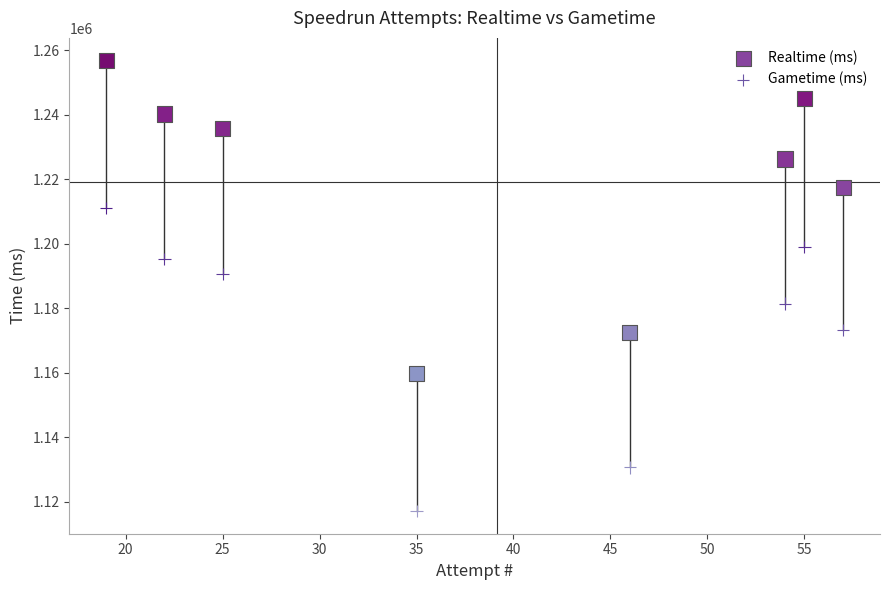

Which series reaches the maximum Y coordinate?

Realtime (ms)